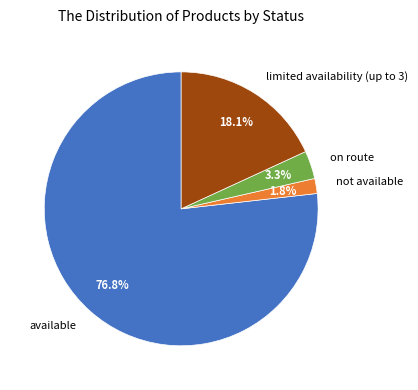

Count the number of slices in the pie.

4